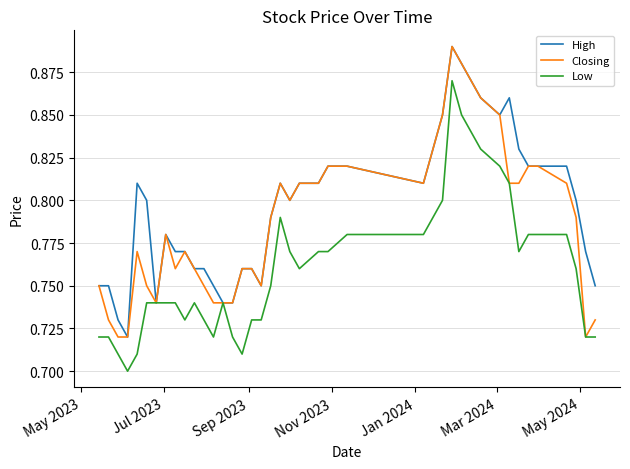

What is the sum of all Low values?

30.4